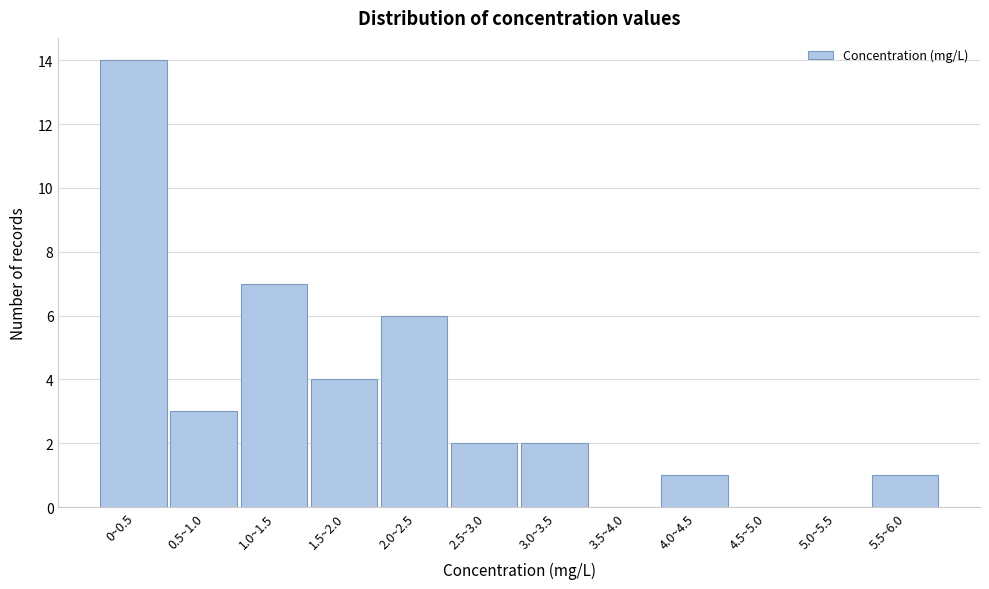

Reading left to right, what are all the values shown in this chart?

0~0.5=14	0.5~1.0=3	1.0~1.5=7	1.5~2.0=4	2.0~2.5=6	2.5~3.0=2	3.0~3.5=2	3.5~4.0=0	4.0~4.5=1	4.5~5.0=0	5.0~5.5=0	5.5~6.0=1